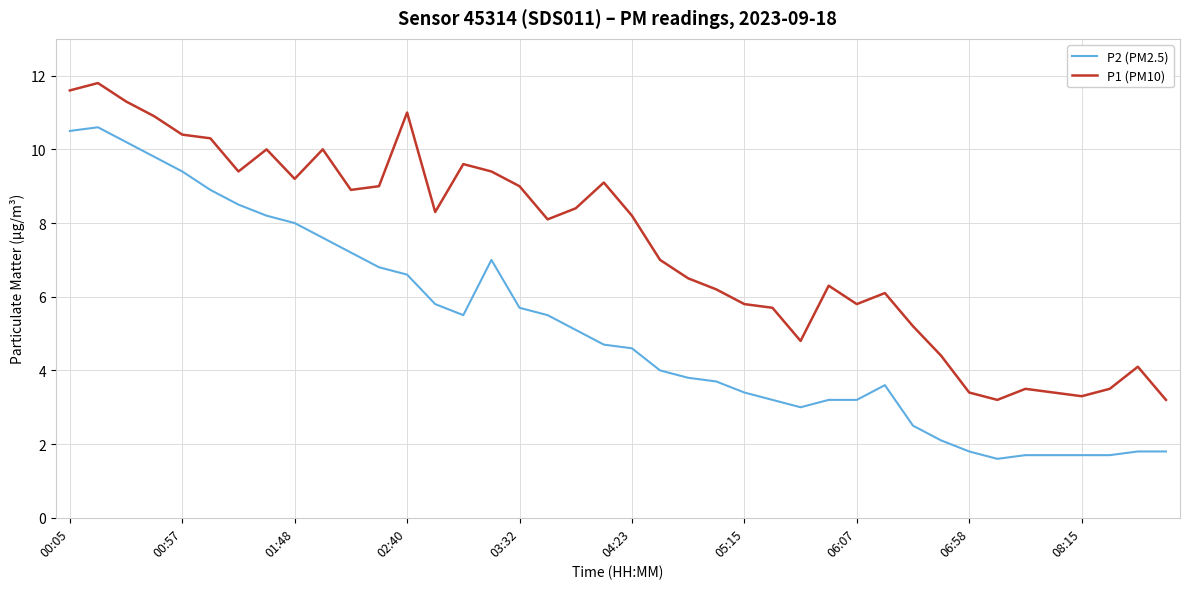

Which series has the largest range (max minus min)?

P2 (PM2.5)